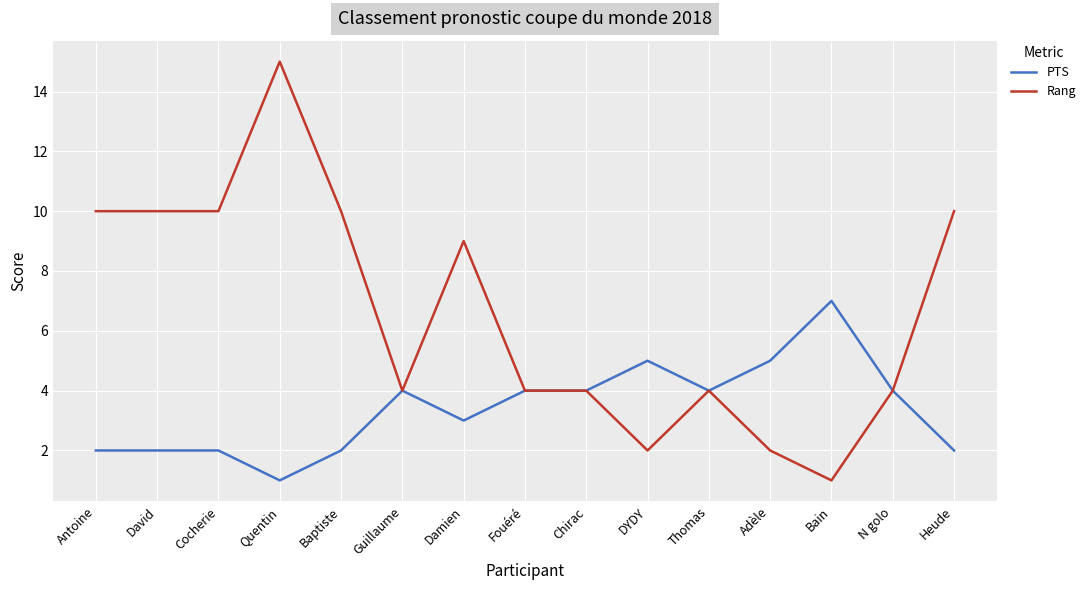

What is the maximum value shown in the chart?

15